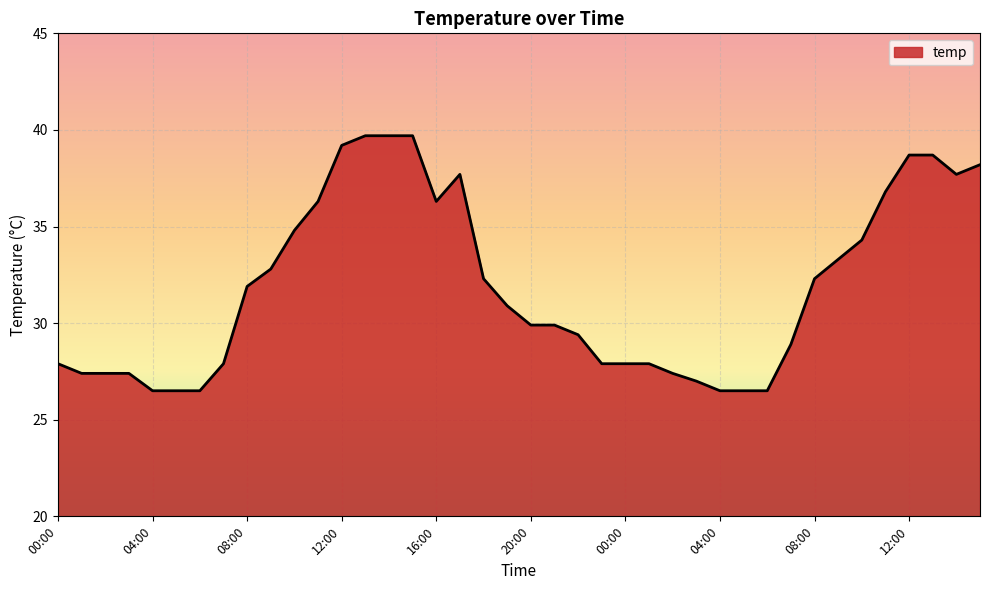

What is the greatest value displayed?

39.7